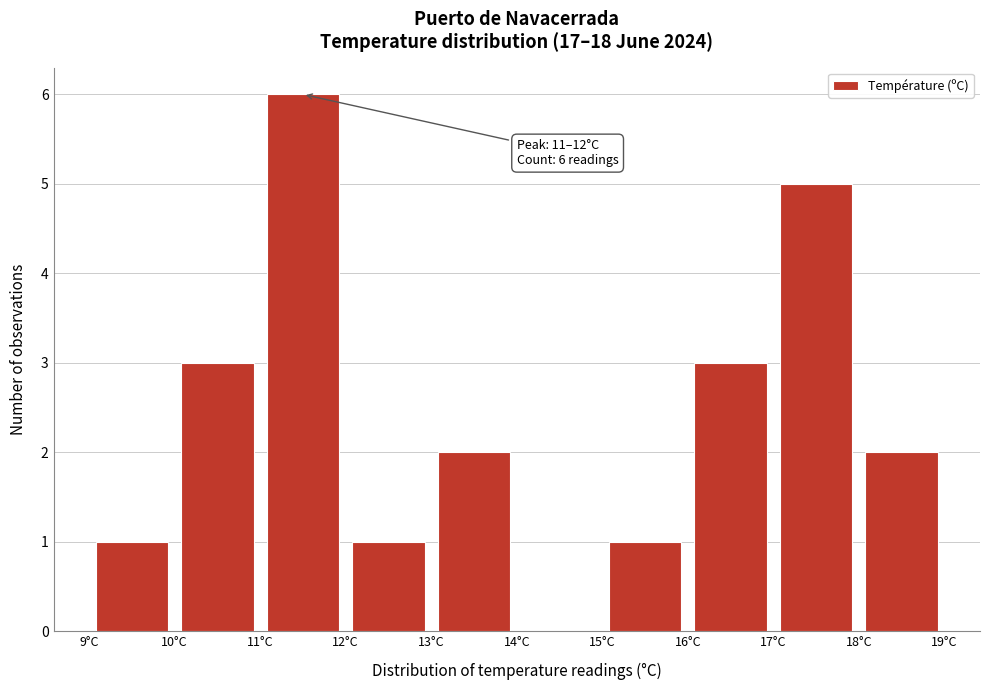

Over which range of the x-axis is the bar tallest?

11 to 12